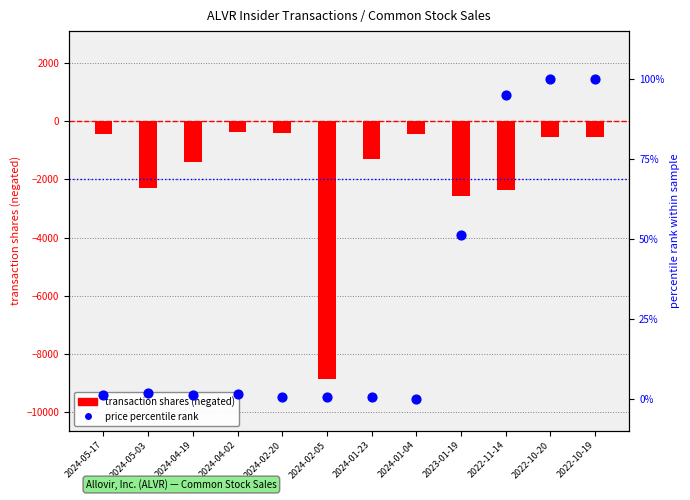

Which series contains the highest Y value?

price percentile rank